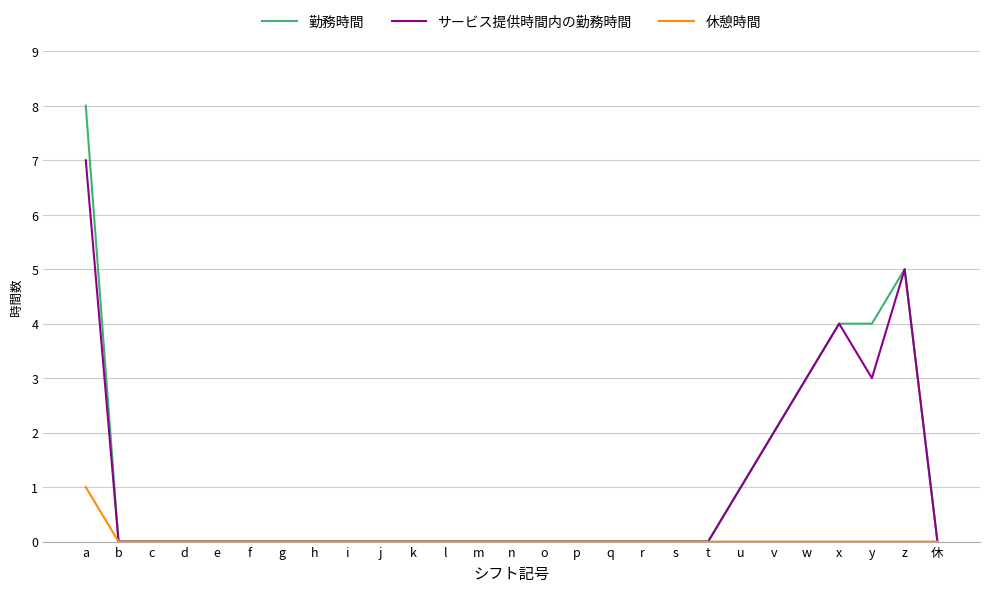

Count the number of data series in this chart.

3